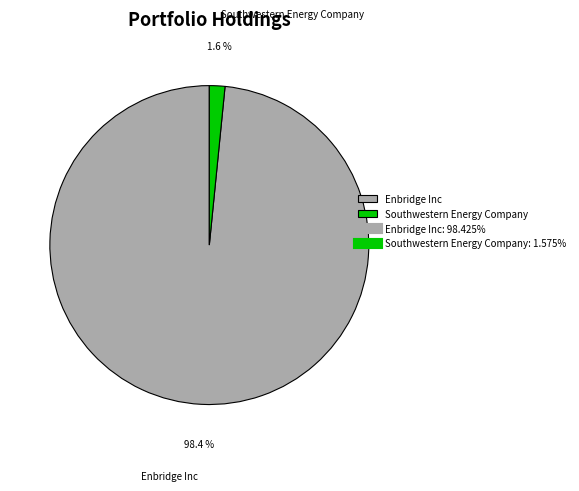

True or false: Enbridge Inc accounts for 98% of the total.

True